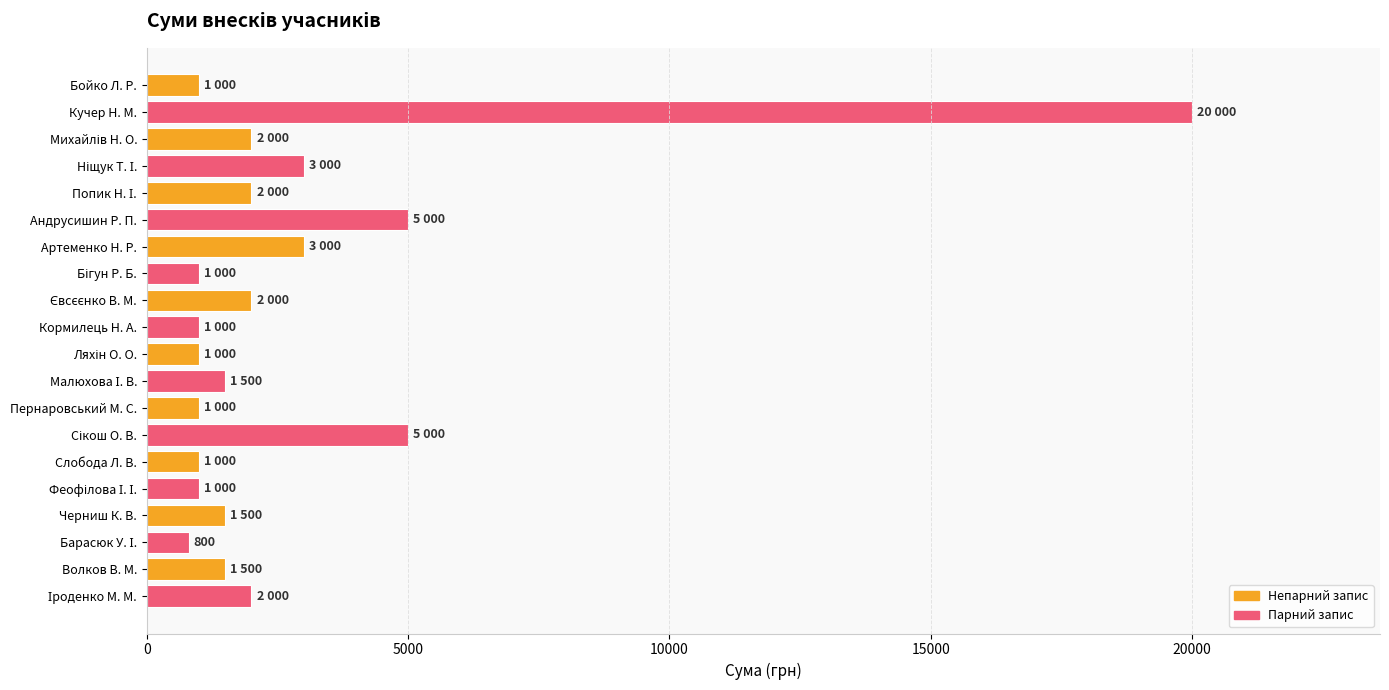

How many data points does each series have?

20